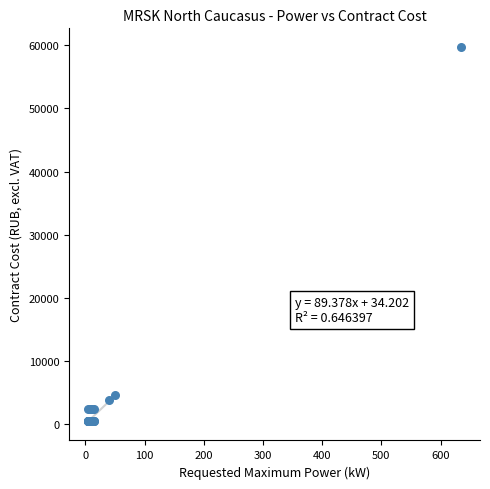

What Y value in the scatter plot is closest to 30081?

4700.0